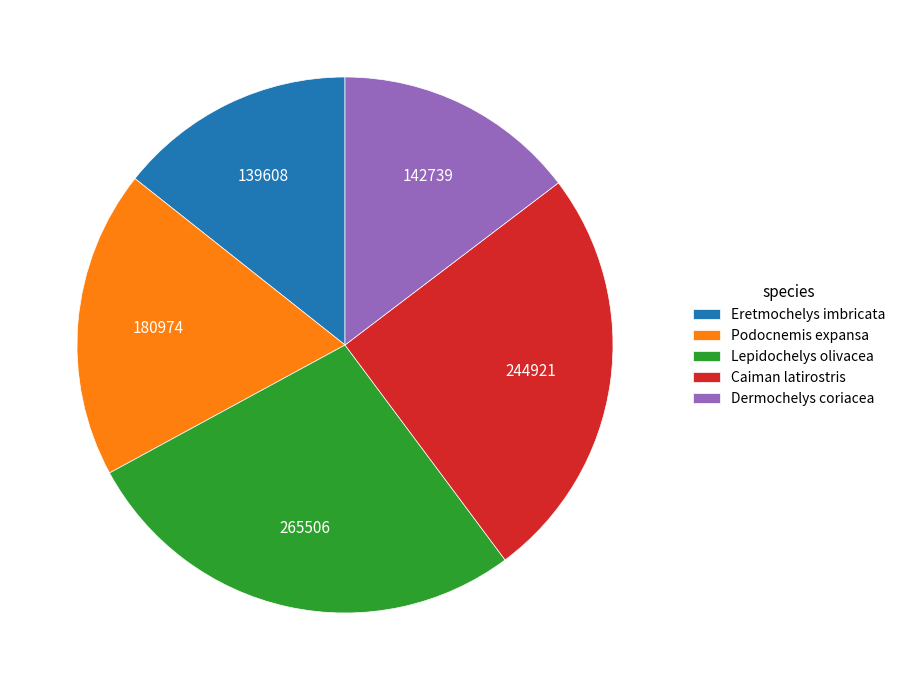

Does any single category account for the majority?

No